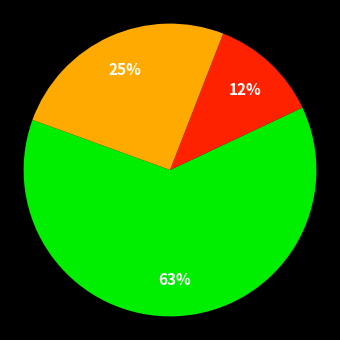

Does any single category account for the majority?

Yes